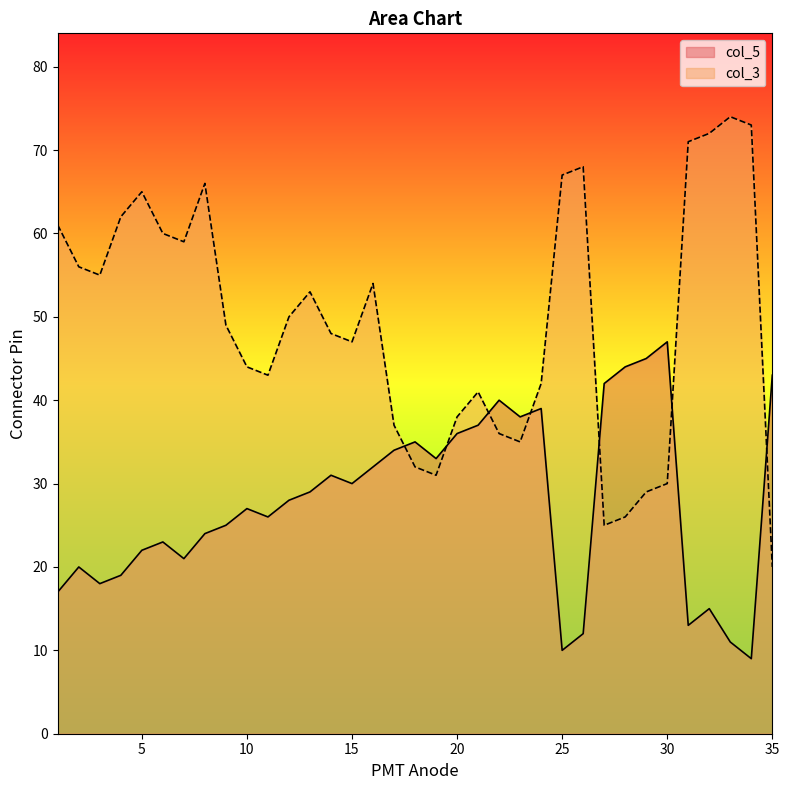

How many interior local peaks does the col_3 series have?

7